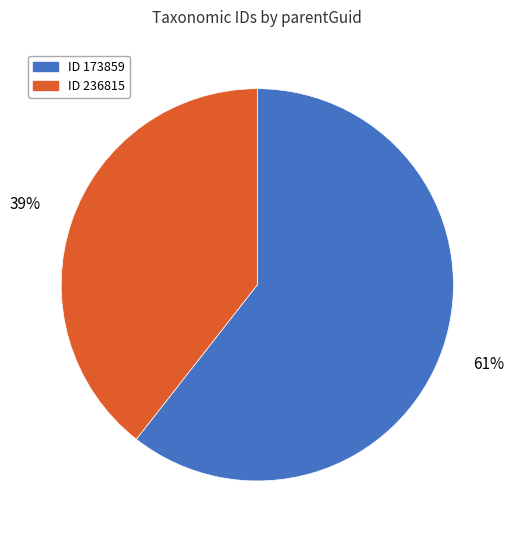

Does any single category account for the majority?

Yes